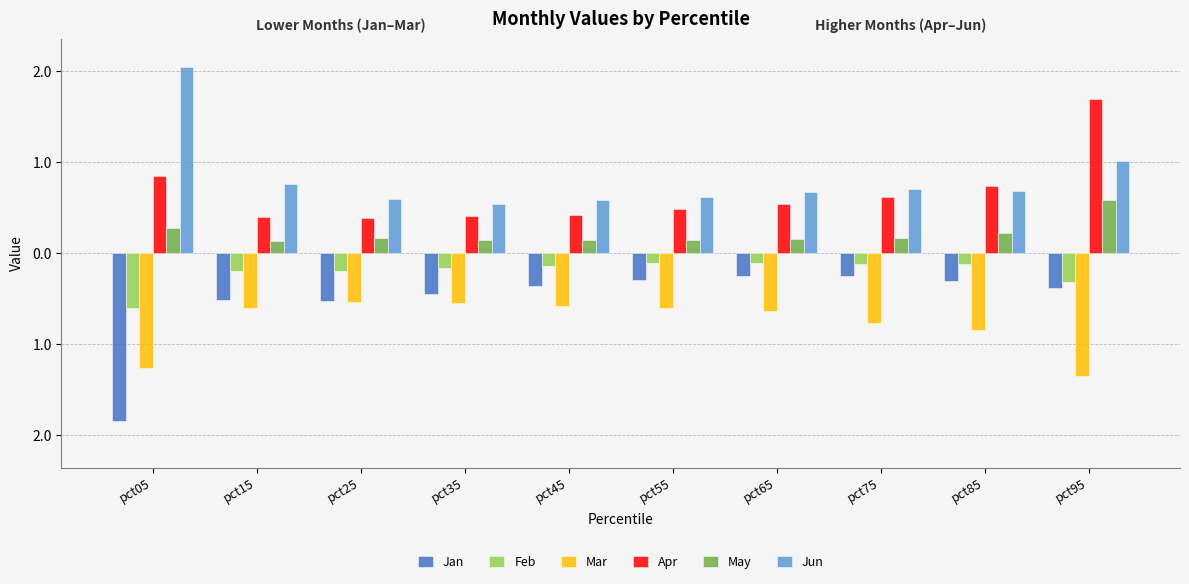

What are all the series names shown in the legend?

Jan, Feb, Mar, Apr, May, Jun